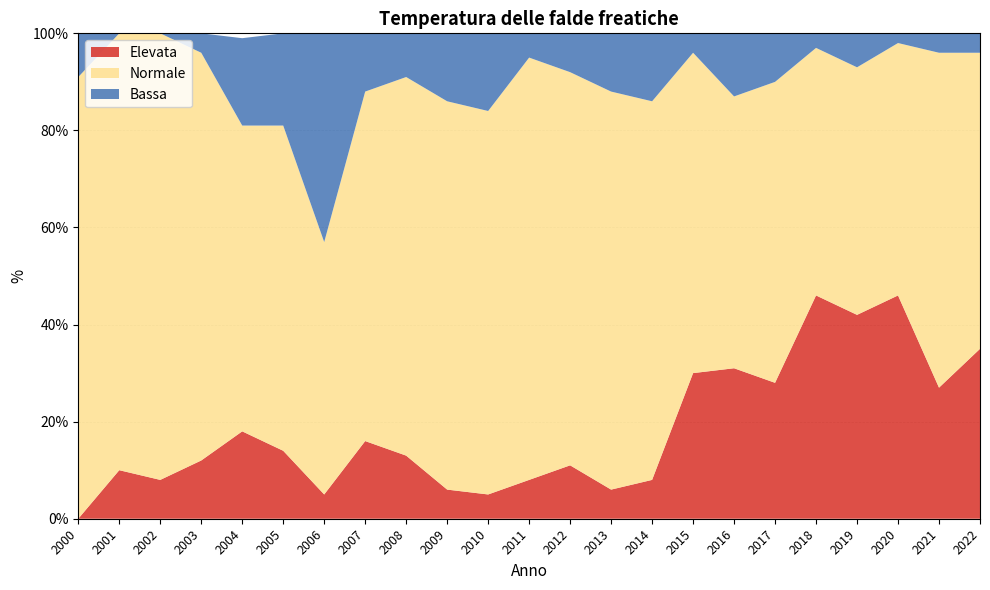

Reading left to right, list all the values displayed in this chart.

Elevata: 0	10	8	12	18	14	5	16	13	6	5	8	11	6	8	30	31	28	46	42	46	27	35
Normale: 91	90	92	84	63	67	52	72	78	80	79	87	81	82	78	66	56	62	51	51	52	69	61
Bassa: 9	0	0	4	18	19	43	12	9	14	16	5	8	12	14	4	13	10	3	7	2	4	4